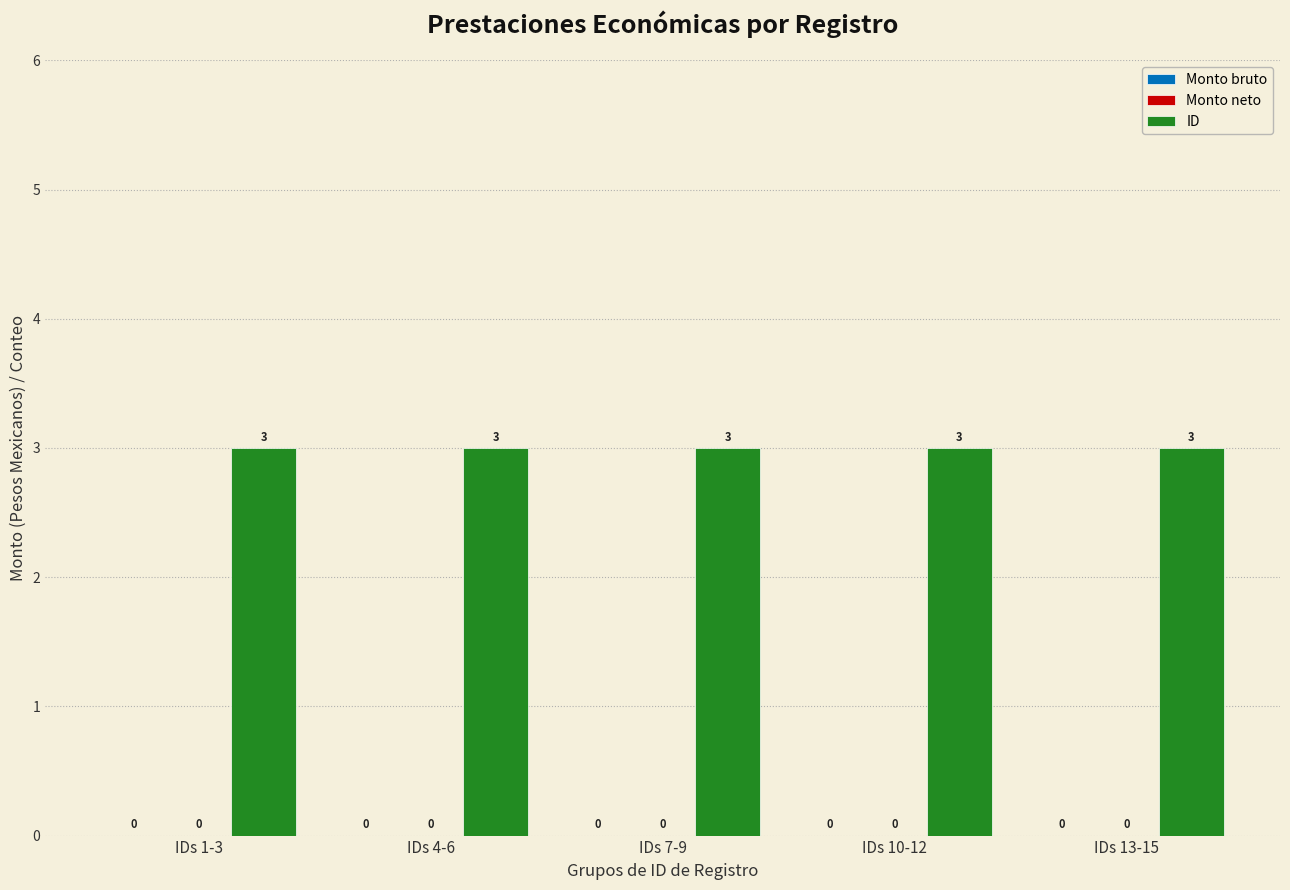

Between IDs 1-3 and IDs 4-6, which is larger?

IDs 1-3